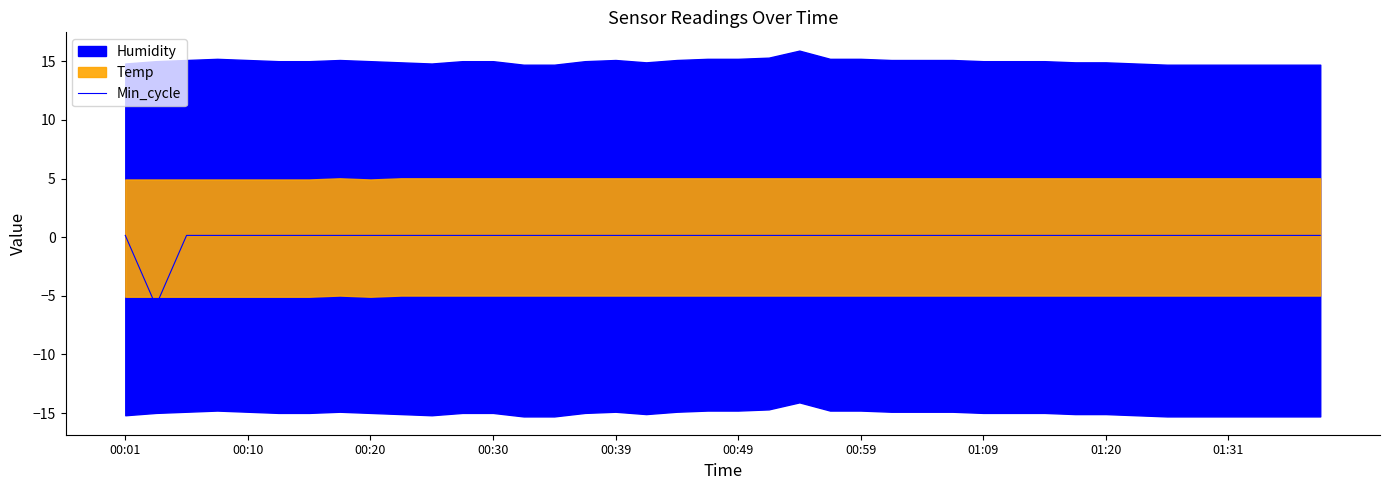

Which has a higher value, 13 or 38?

13